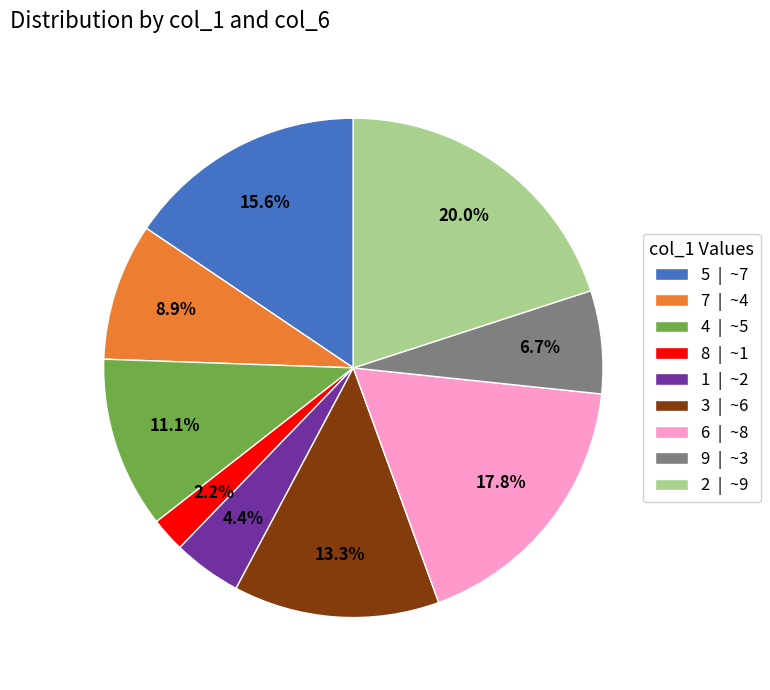

To the nearest percent, what portion does 7 represent?

9%